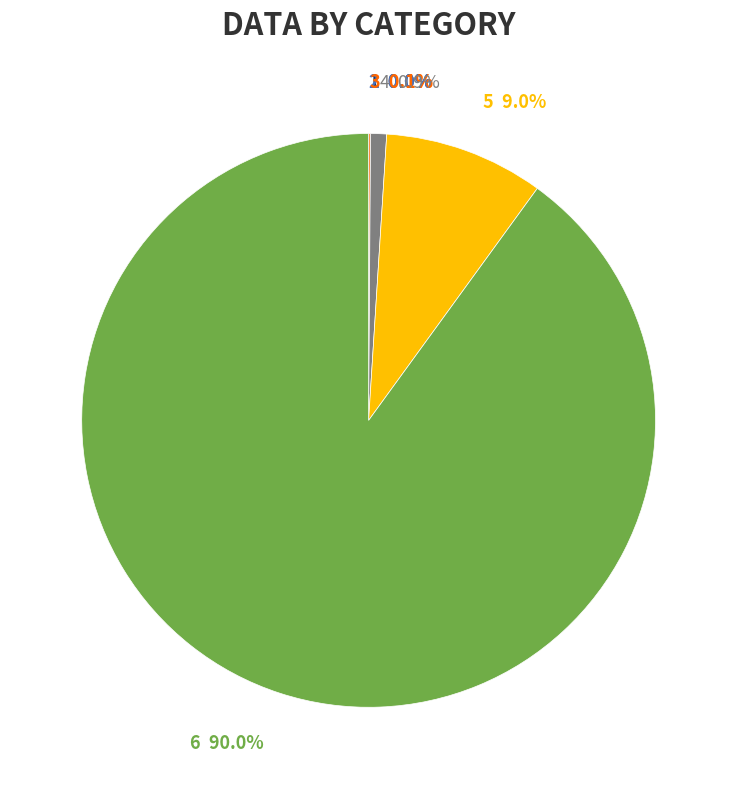

Is there a majority slice in this chart?

Yes